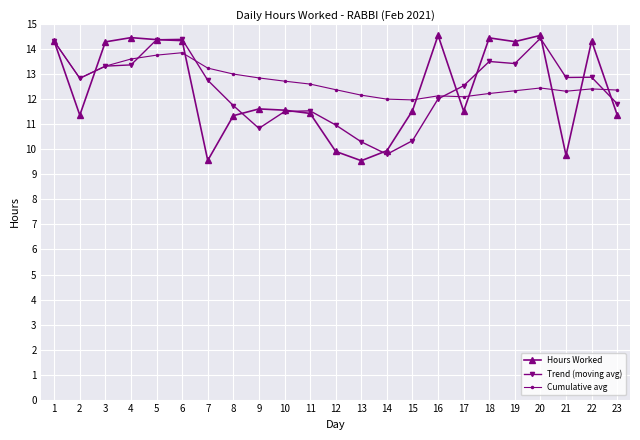

List the series in order of their overall mean, highest first.

Cumulative avg, Trend (moving avg), Hours Worked